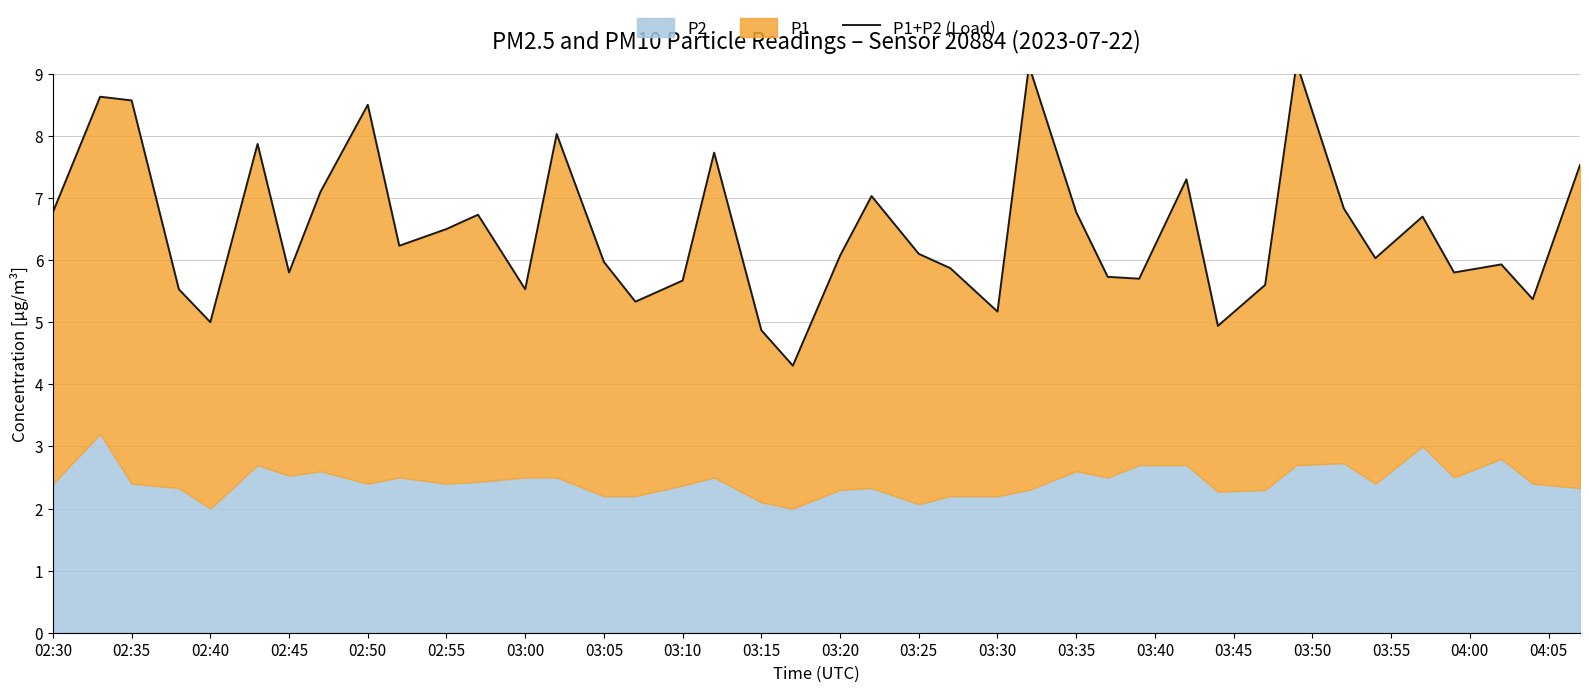

The chart shows a value of 3.0 at 35. True or false?

False